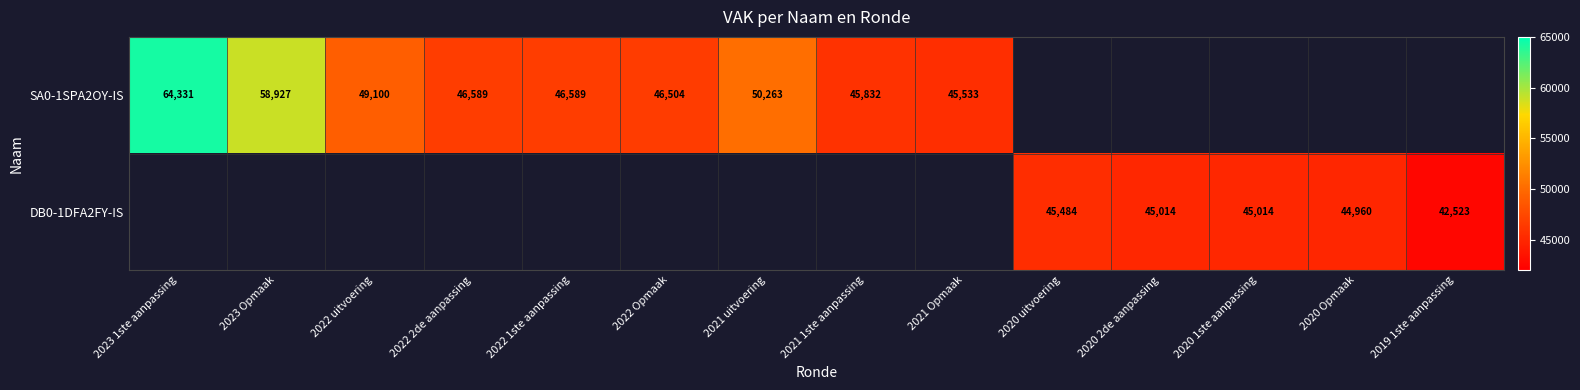

At how many categories does at least one series exceed 55788?

2